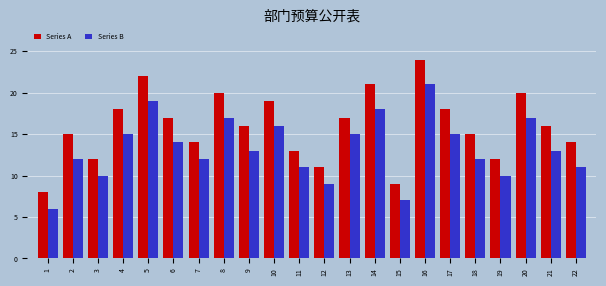

What is the greatest value displayed?

24